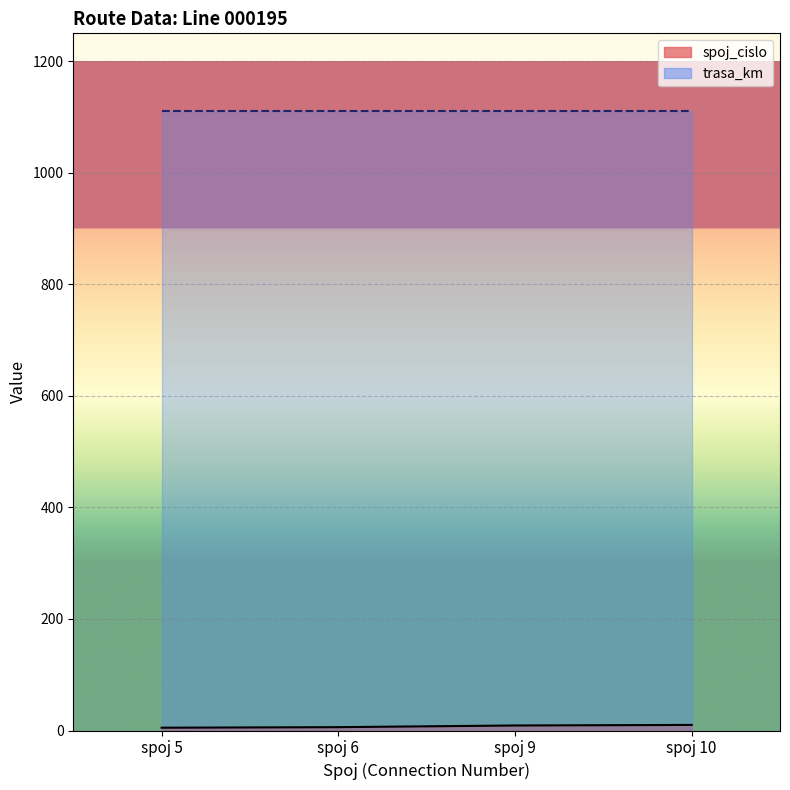

Rank the categories by value from highest to lowest.

spoj 10, spoj 9, spoj 6, spoj 5